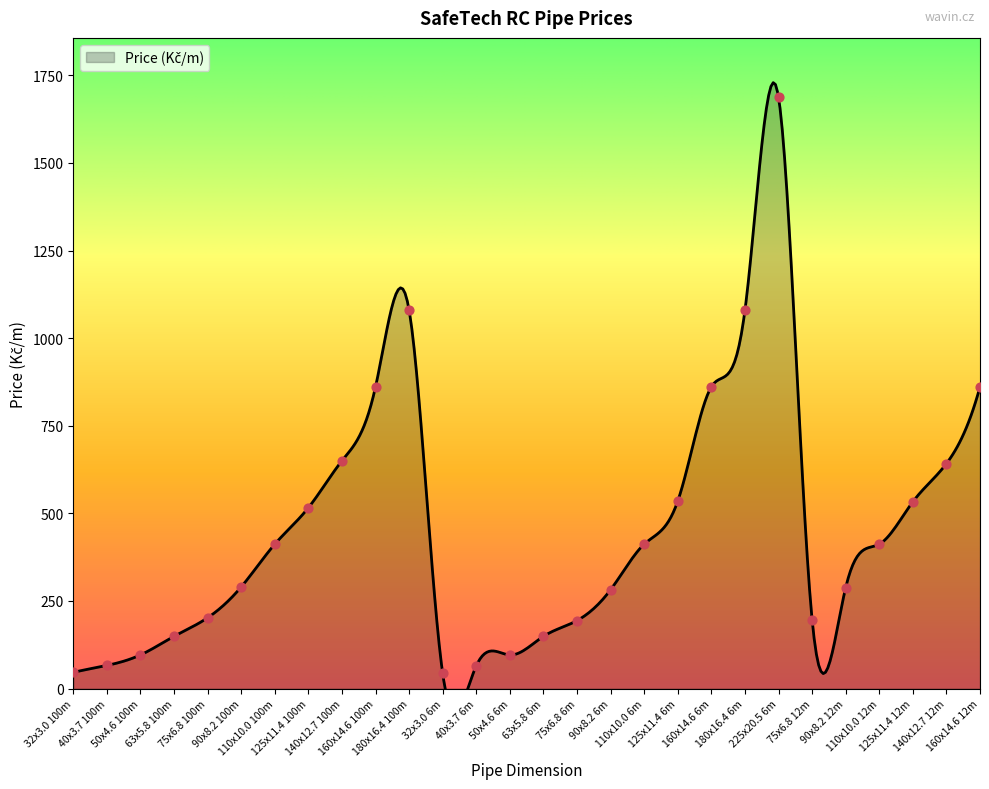

What is the ratio of the value at 160x14.6 100m to the value at 75x6.8 6m?

4.4